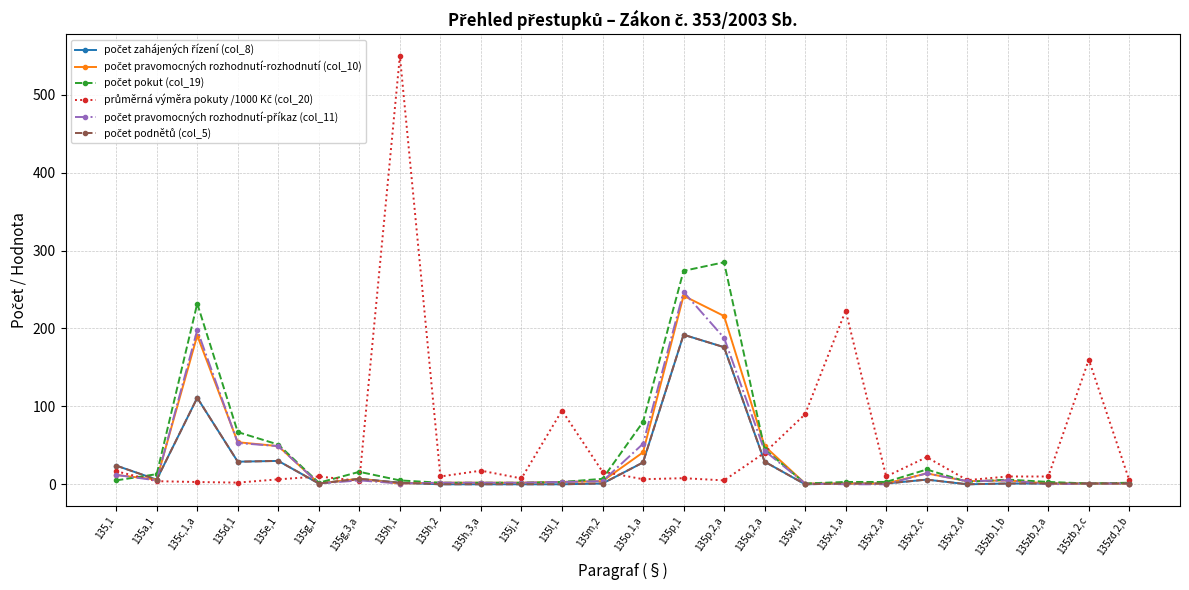

How many interior local peaks does the počet pravomocných rozhodnutí-příkaz (col_11) series have?

5